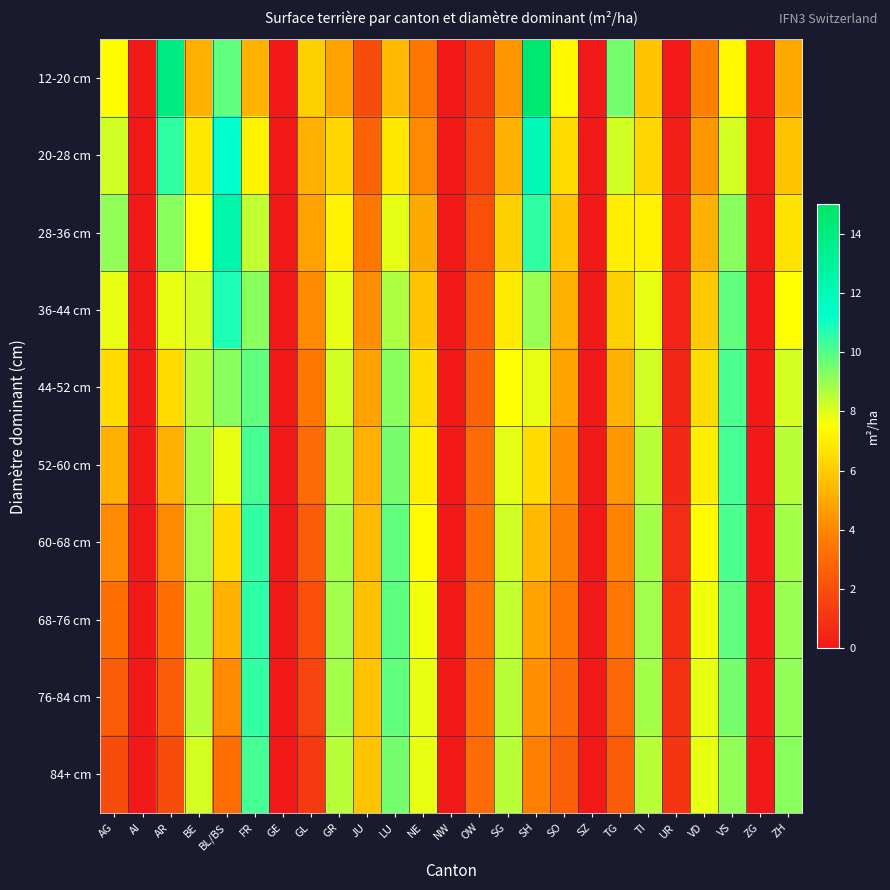

Reading left to right, list all the values displayed in this chart.

12-20 cm: AG=7.4	AI=0.0	AR=14.0	BE=5.2	BL/BS=9.8	FR=5.3	GE=0.0	GL=6.1	GR=4.8	JU=1.9	LU=5.5	NE=3.4	NW=0.0	OW=1.1	SG=4.4	SH=14.5	SO=7.3	SZ=0.0	TG=9.5	TI=5.8	UR=0.1	VD=3.8	VS=7.3	ZG=0.0	ZH=5.0
20-28 cm: AG=8.2	AI=0.0	AR=10.5	BE=6.8	BL/BS=11.2	FR=7.1	GE=0.0	GL=5.2	GR=6.3	JU=2.8	LU=6.8	NE=4.1	NW=0.0	OW=1.5	SG=5.2	SH=12.0	SO=6.5	SZ=0.0	TG=8.2	TI=6.3	UR=0.2	VD=4.5	VS=8.1	ZG=0.0	ZH=5.8
28-36 cm: AG=9.1	AI=0.0	AR=9.2	BE=7.5	BL/BS=12.5	FR=8.4	GE=0.0	GL=4.8	GR=7.1	JU=3.5	LU=7.9	NE=5.0	NW=0.0	OW=2.0	SG=6.1	SH=10.5	SO=5.8	SZ=0.0	TG=7.0	TI=7.1	UR=0.3	VD=5.2	VS=9.2	ZG=0.0	ZH=6.7
36-44 cm: AG=7.8	AI=0.0	AR=7.8	BE=8.1	BL/BS=10.8	FR=9.2	GE=0.0	GL=4.1	GR=7.8	JU=4.2	LU=8.7	NE=5.8	NW=0.0	OW=2.5	SG=6.9	SH=9.0	SO=5.2	SZ=0.0	TG=6.1	TI=7.8	UR=0.4	VD=5.9	VS=9.8	ZG=0.0	ZH=7.5
44-52 cm: AG=6.5	AI=0.0	AR=6.5	BE=8.5	BL/BS=9.2	FR=9.8	GE=0.0	GL=3.5	GR=8.2	JU=4.8	LU=9.2	NE=6.5	NW=0.0	OW=2.8	SG=7.5	SH=7.8	SO=4.8	SZ=0.0	TG=5.2	TI=8.2	UR=0.5	VD=6.5	VS=10.1	ZG=0.0	ZH=8.1
52-60 cm: AG=5.2	AI=0.0	AR=5.2	BE=8.8	BL/BS=7.8	FR=10.2	GE=0.0	GL=3.0	GR=8.5	JU=5.2	LU=9.5	NE=7.0	NW=0.0	OW=3.0	SG=7.9	SH=6.5	SO=4.2	SZ=0.0	TG=4.5	TI=8.5	UR=0.6	VD=7.0	VS=10.2	ZG=0.0	ZH=8.5
60-68 cm: AG=4.1	AI=0.0	AR=4.1	BE=8.9	BL/BS=6.5	FR=10.5	GE=0.0	GL=2.5	GR=8.8	JU=5.5	LU=9.8	NE=7.4	NW=0.0	OW=3.2	SG=8.2	SH=5.5	SO=3.8	SZ=0.0	TG=3.9	TI=8.8	UR=0.7	VD=7.4	VS=10.1	ZG=0.0	ZH=8.8
68-76 cm: AG=3.2	AI=0.0	AR=3.2	BE=8.8	BL/BS=5.2	FR=10.6	GE=0.0	GL=2.0	GR=8.9	JU=5.7	LU=9.9	NE=7.7	NW=0.0	OW=3.3	SG=8.4	SH=4.8	SO=3.4	SZ=0.0	TG=3.4	TI=8.9	UR=0.8	VD=7.7	VS=9.8	ZG=0.0	ZH=9.0
76-84 cm: AG=2.5	AI=0.0	AR=2.5	BE=8.5	BL/BS=4.1	FR=10.5	GE=0.0	GL=1.6	GR=8.8	JU=5.8	LU=9.8	NE=7.8	NW=0.0	OW=3.2	SG=8.5	SH=4.2	SO=3.0	SZ=0.0	TG=2.9	TI=8.8	UR=0.9	VD=7.8	VS=9.5	ZG=0.0	ZH=9.1
84+ cm: AG=1.9	AI=0.0	AR=1.9	BE=8.1	BL/BS=3.2	FR=10.2	GE=0.0	GL=1.2	GR=8.5	JU=5.8	LU=9.5	NE=7.8	NW=0.0	OW=3.0	SG=8.5	SH=3.8	SO=2.6	SZ=0.0	TG=2.5	TI=8.5	UR=1.0	VD=7.8	VS=9.1	ZG=0.0	ZH=9.2